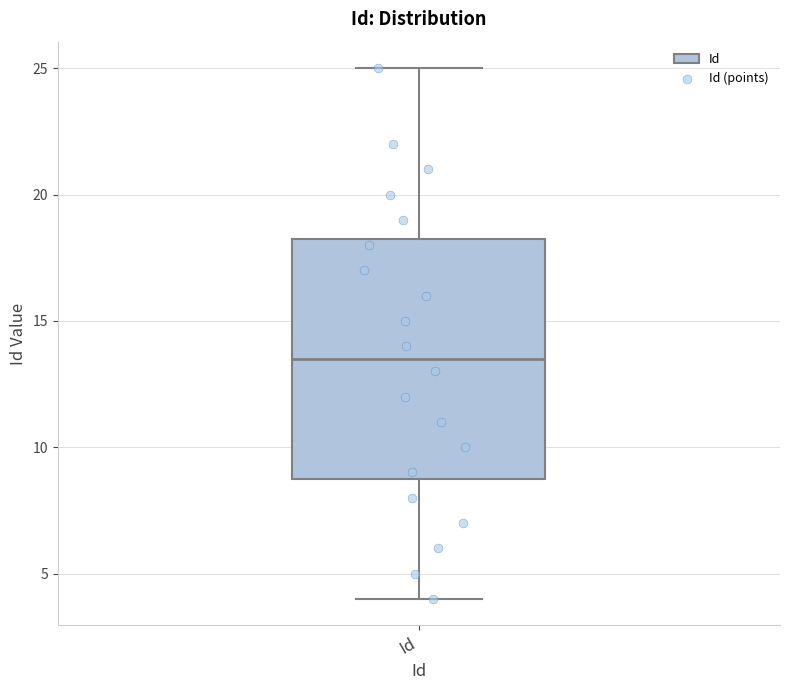

Read this box plot against the y-axis: the position of the median line, the range covered by the box, and the ends of both whiskers. The values are not printed on the chart, so give them approximately, as read against the axis.

median 13.5, box 9.0 to 18.5, whiskers 4.0 to 25.0